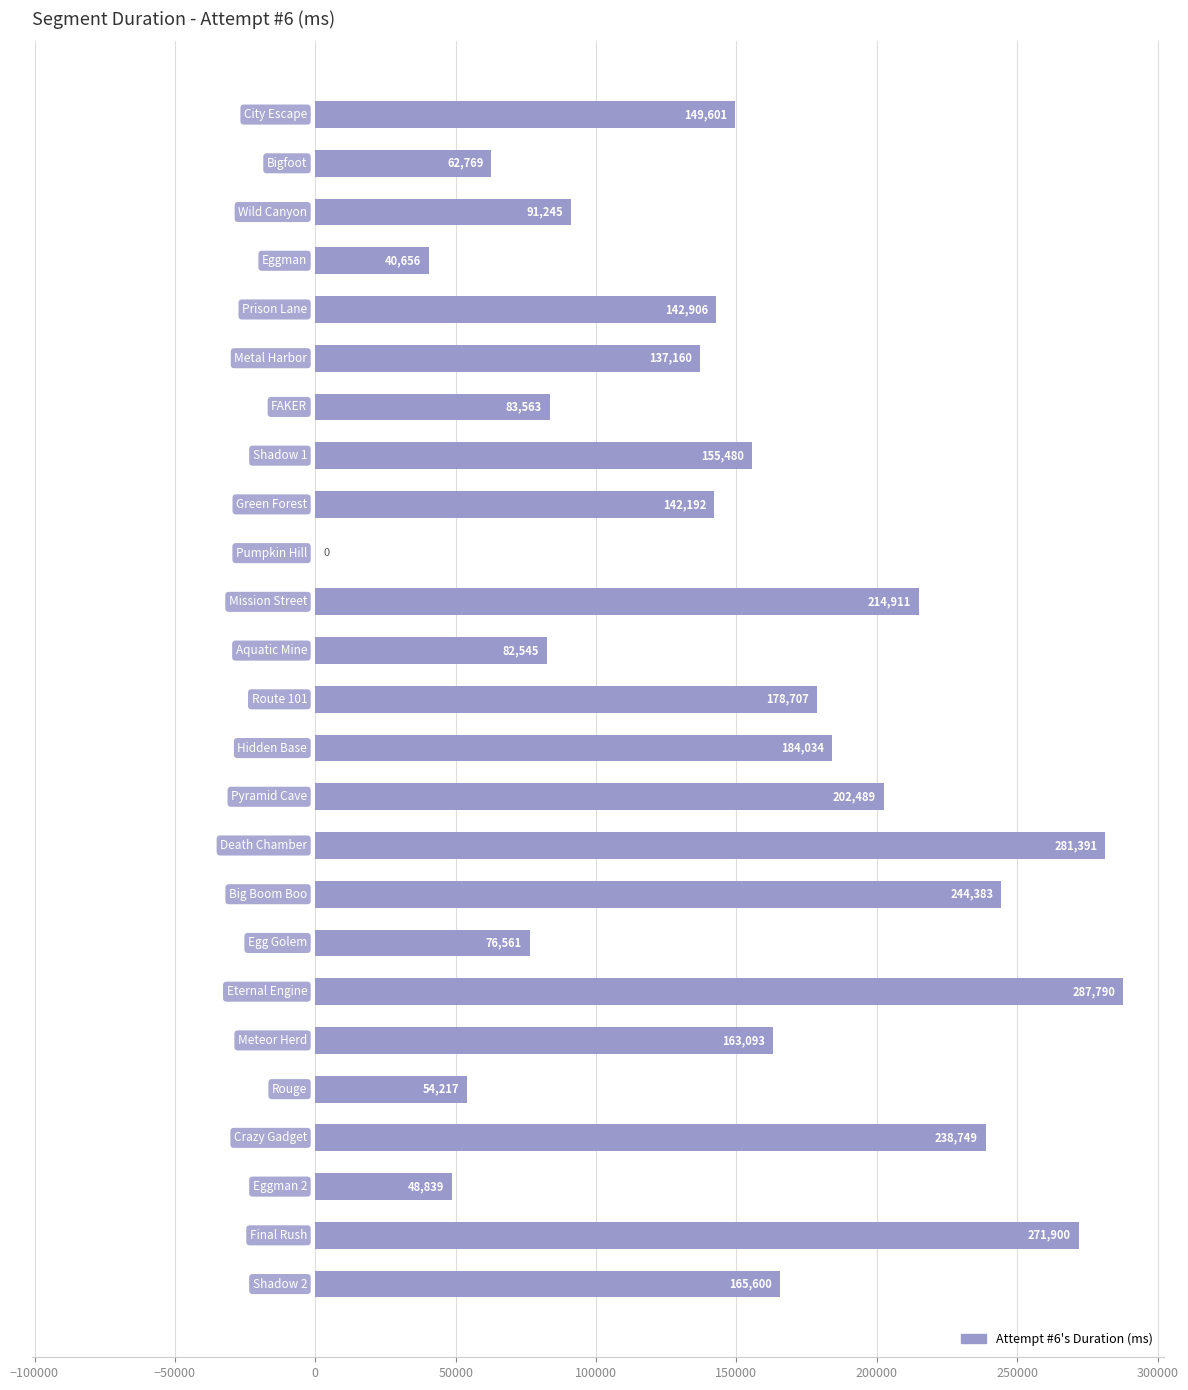

What is the maximum value shown in the chart?

287790